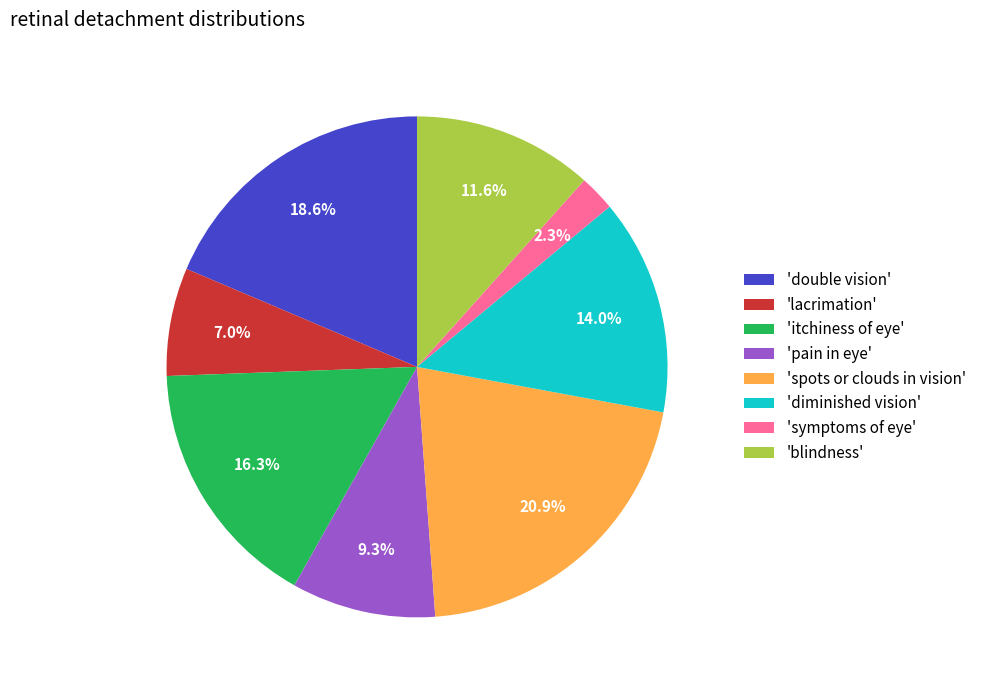

Combined, do 'itchiness of eye' and 'spots or clouds in vision' account for over 50%?

No